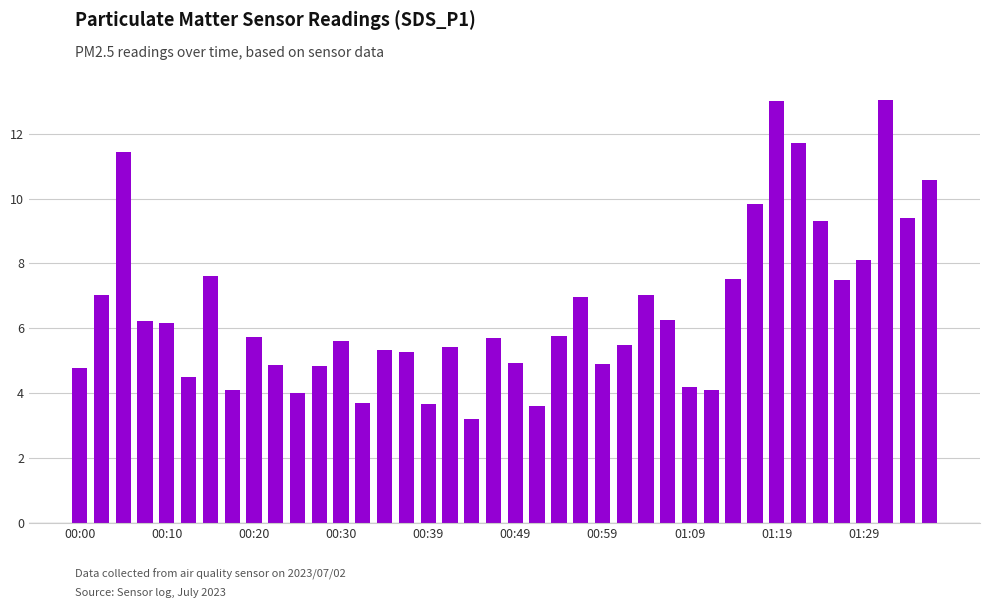

What is the value of the 19th bar from the left?

3.2